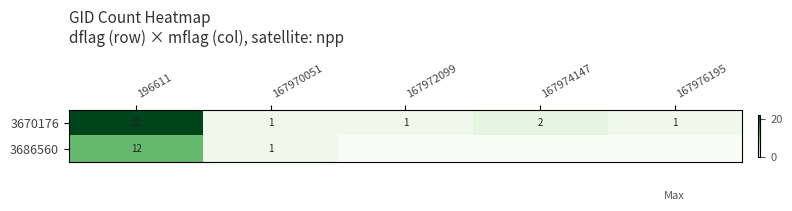

The 3670176 series shows 11 at 196611. True or false?

False